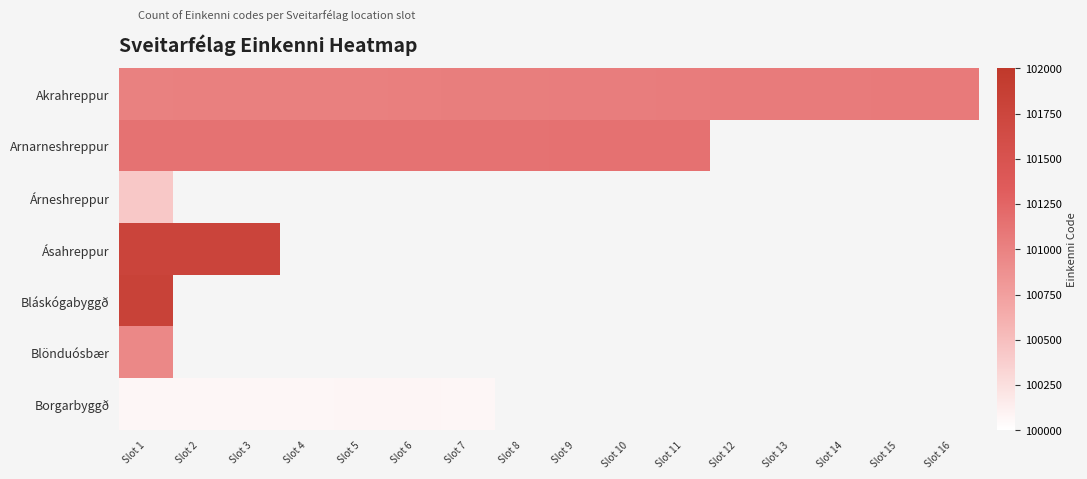

At which category is the sum across all series the highest?

Slot 1